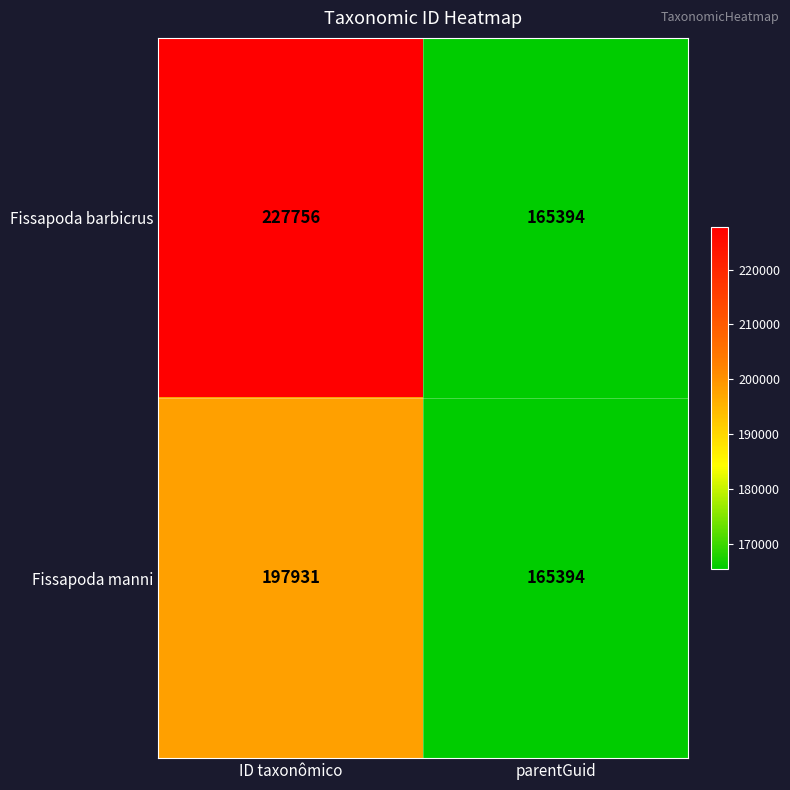

What is the sum of the Fissapoda manni values at parentGuid and ID taxonômico?

363325